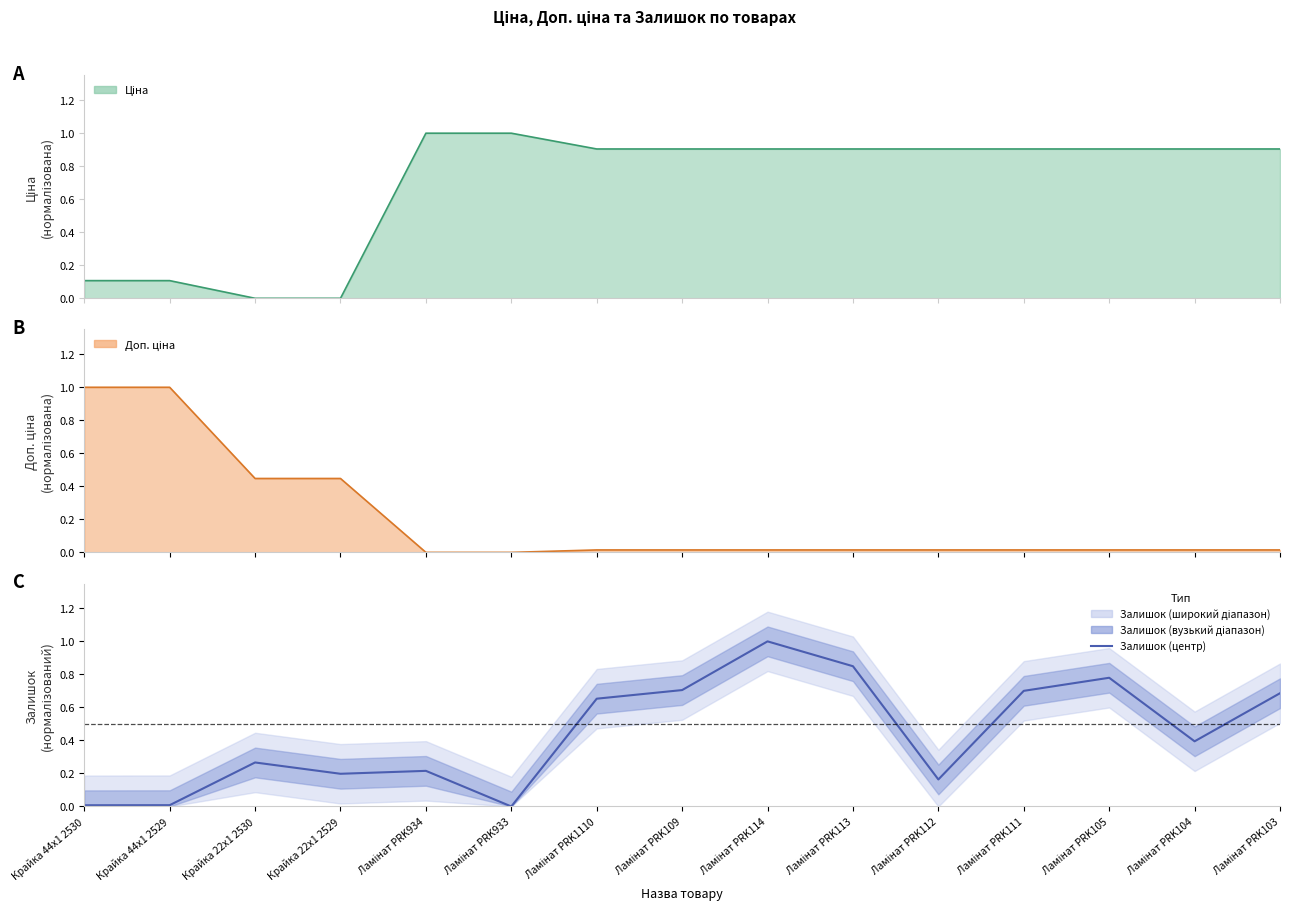

List the labels in order of value, smallest first.

Ламінат PRK933, Крайка 44x1 2530, Крайка 44x1 2529, Ламінат PRK112, Крайка 22x1 2529, Ламінат PRK934, Крайка 22x1 2530, Ламінат PRK104, Ламінат PRK1110, Ламінат PRK103, Ламінат PRK111, Ламінат PRK109, Ламінат PRK105, Ламінат PRK113, Ламінат PRK114